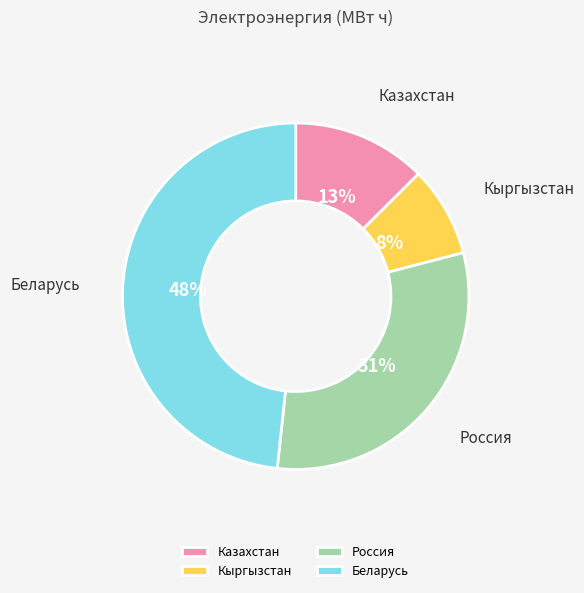

To the nearest percent, what portion does Беларусь represent?

48%